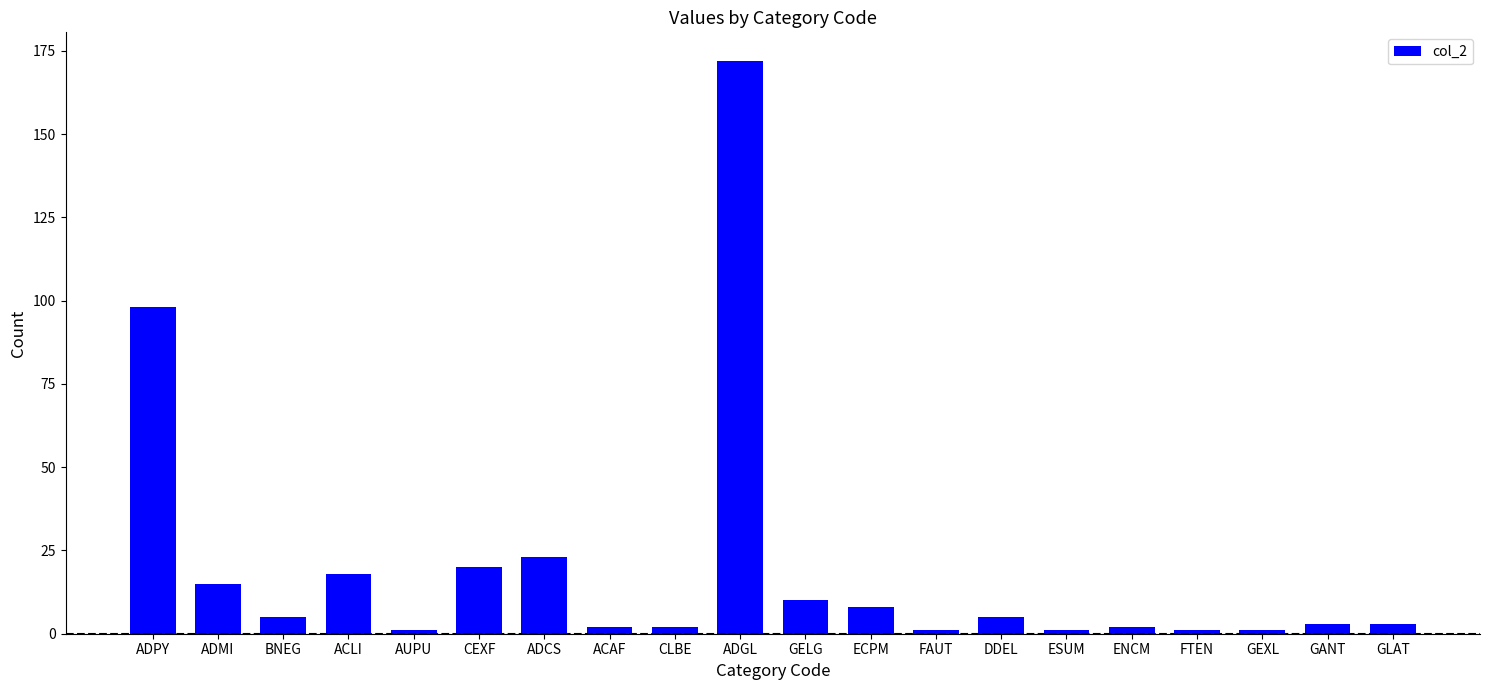

What is the greatest value displayed?

172